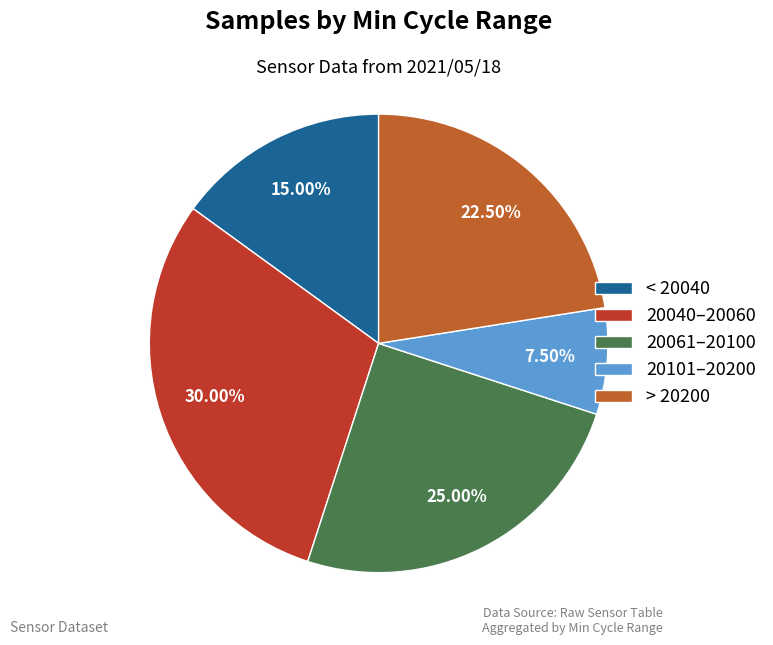

Between > 20200 and 20101–20200, which is larger?

> 20200